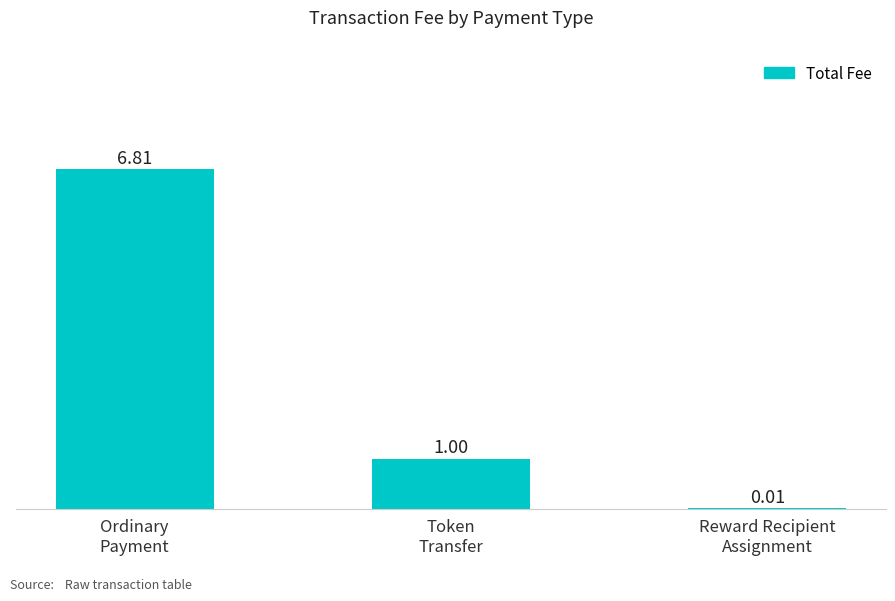

The value at Ordinary
Payment is 4.2. True or false?

False